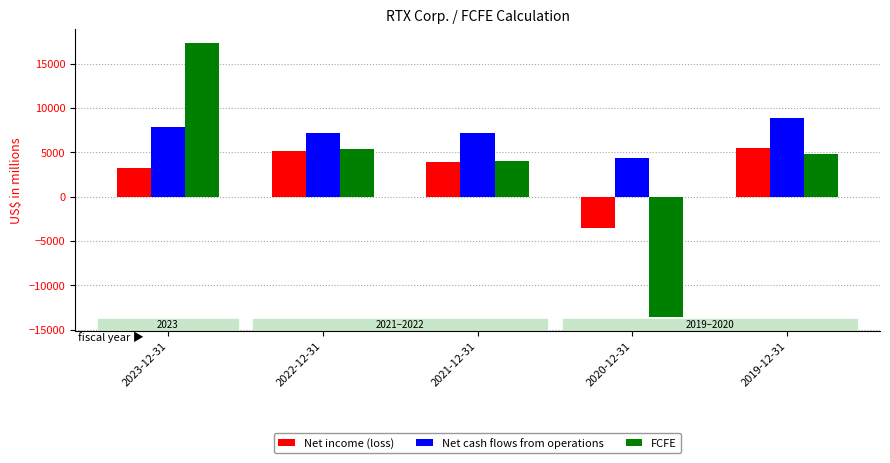

How many series are shown in this chart?

3